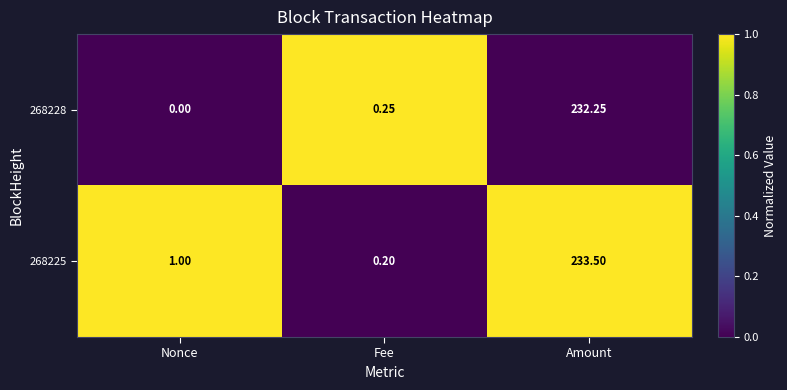

How many data points does each series have?

3